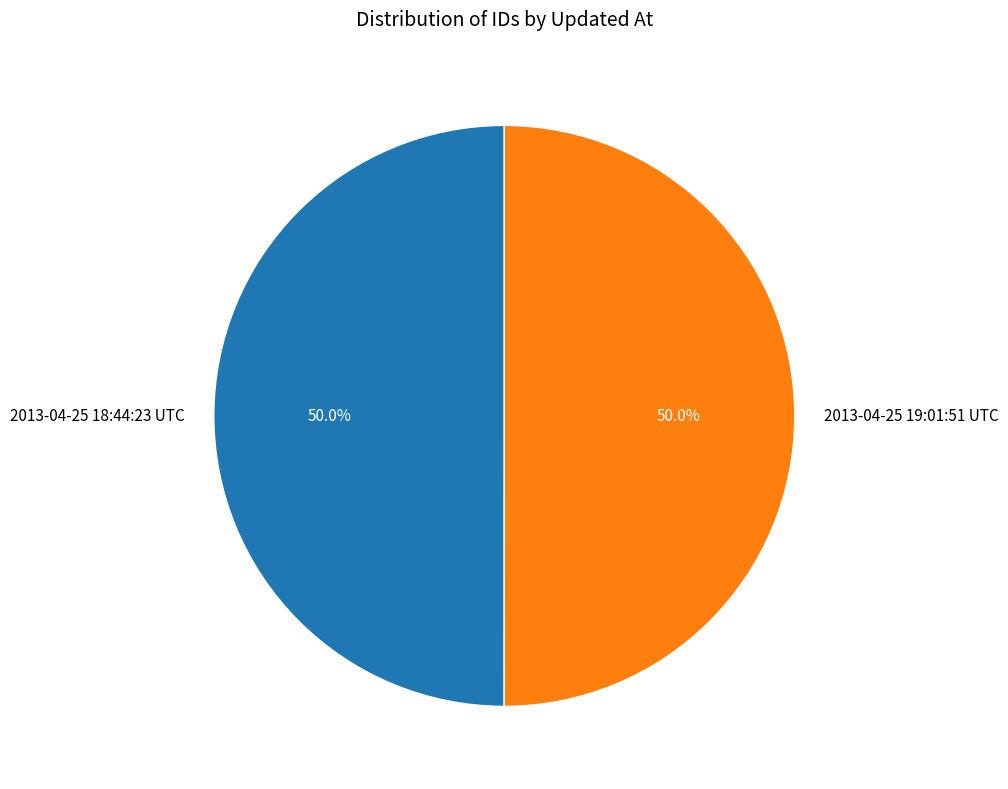

How many segments does this pie chart have?

2